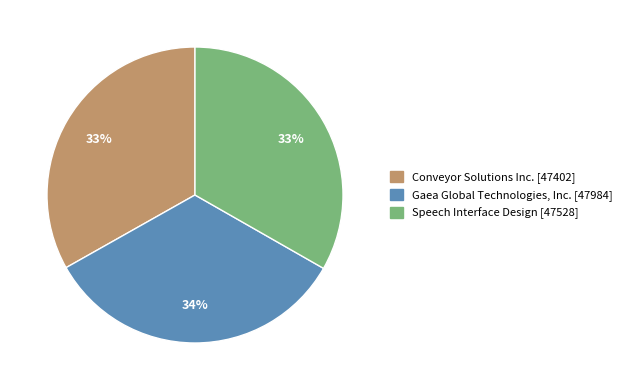

Does Conveyor Solutions Inc. account for over 50% of the chart?

No